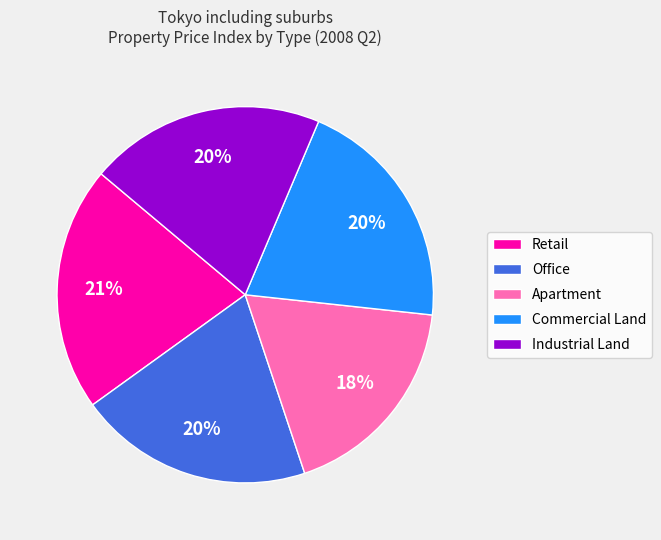

Count the number of slices in the pie.

5